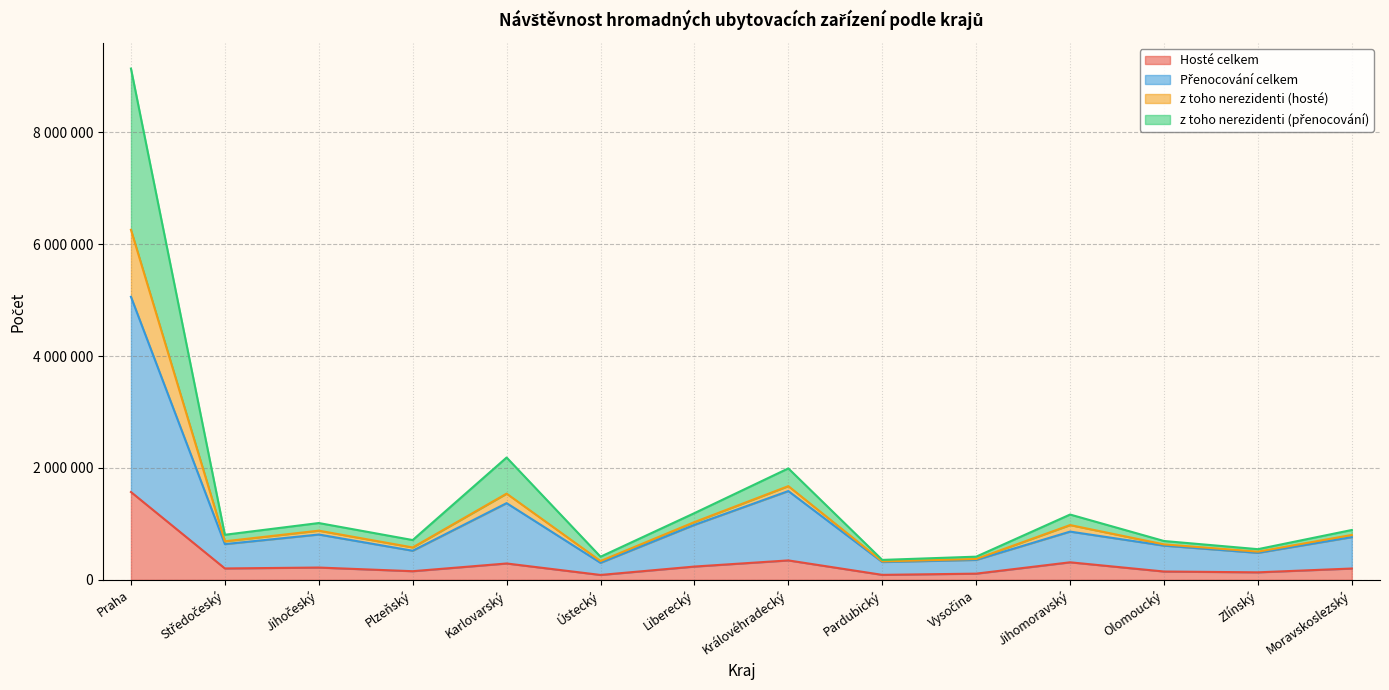

At which category is the sum across all series the highest?

Praha